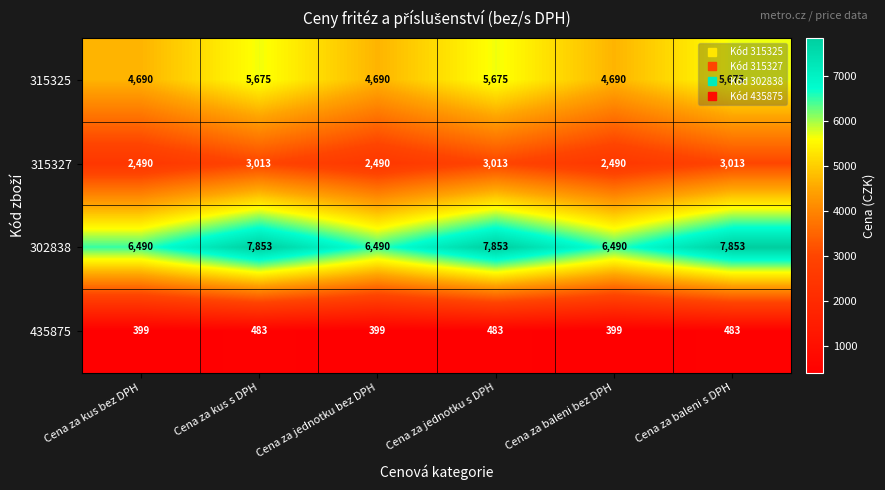

What is the minimum value shown in the chart?

399